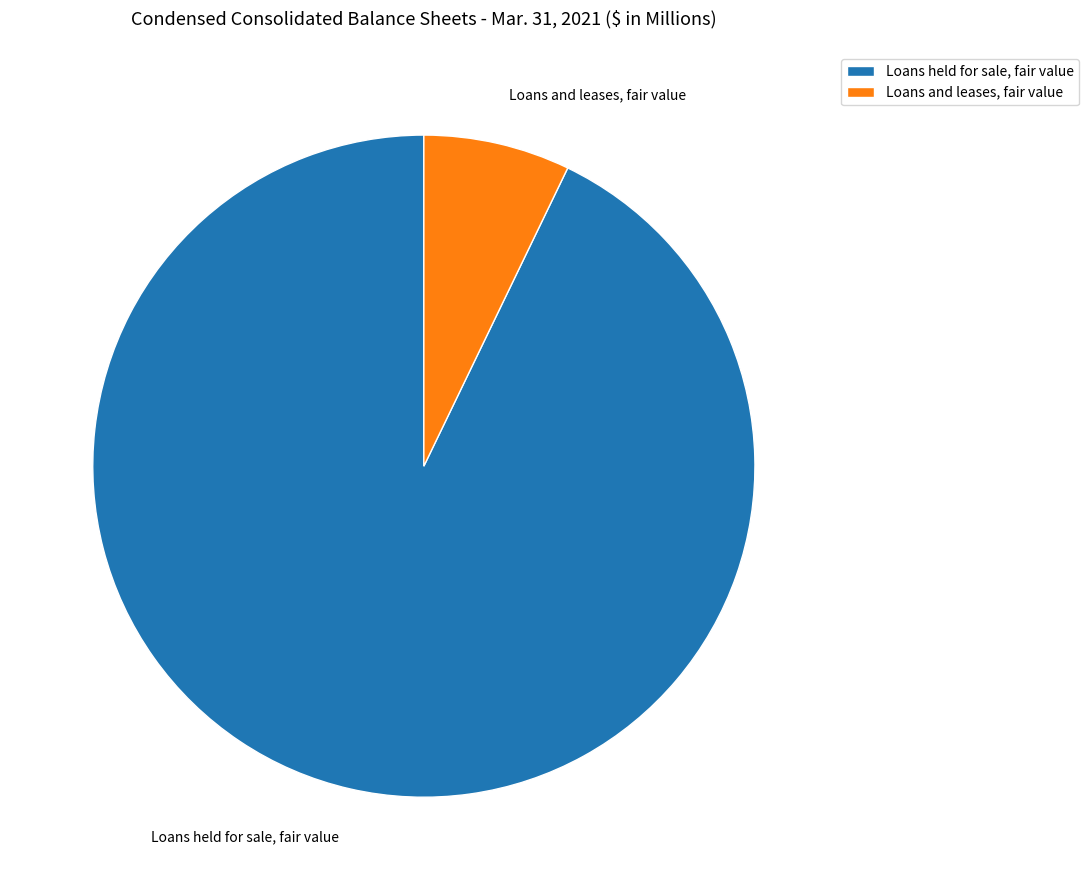

How many segments does this pie chart have?

2